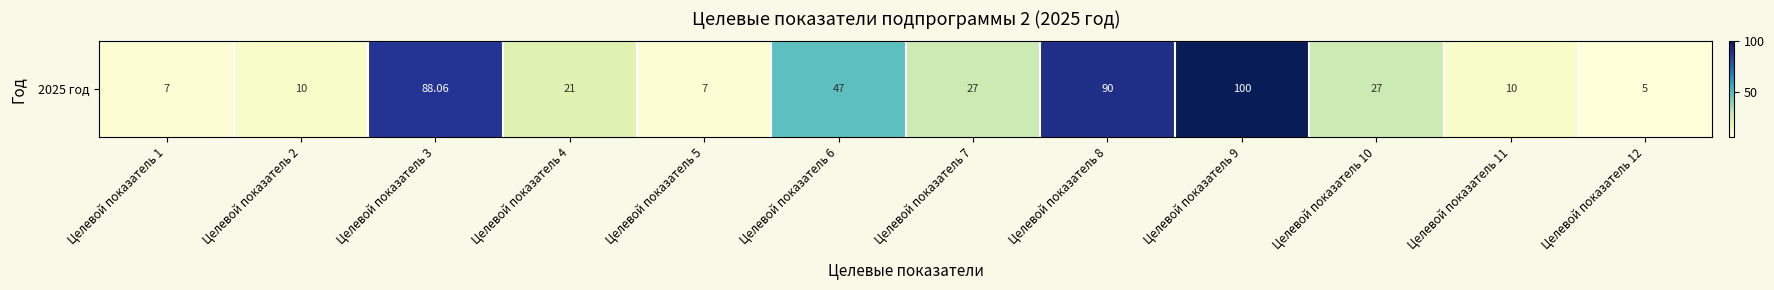

What is the ratio of the value at Целевой показатель 4 to the value at Целевой показатель 10?

0.8